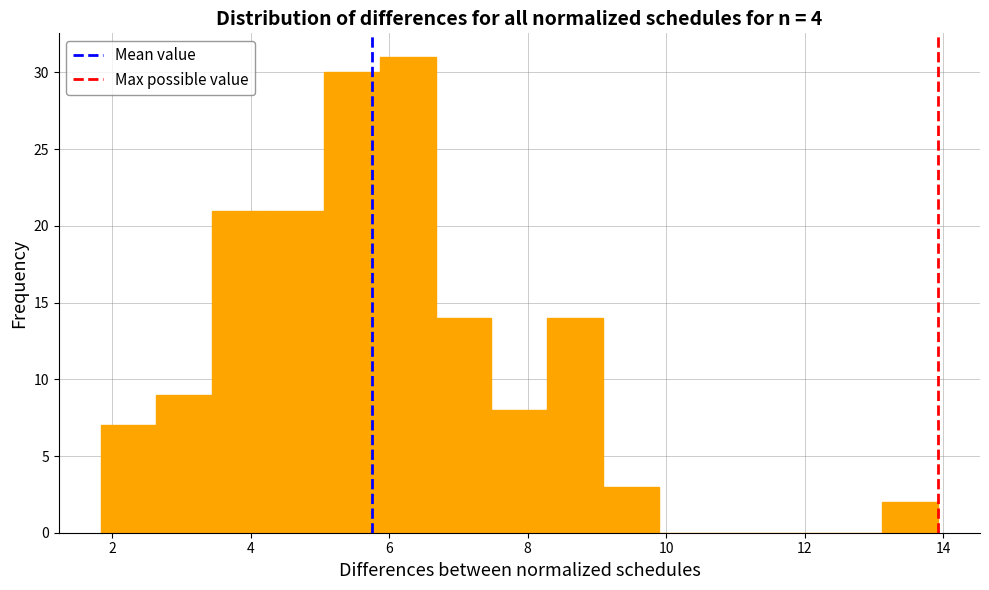

Which range on the x-axis has the tallest bar?

5.8 to 6.6